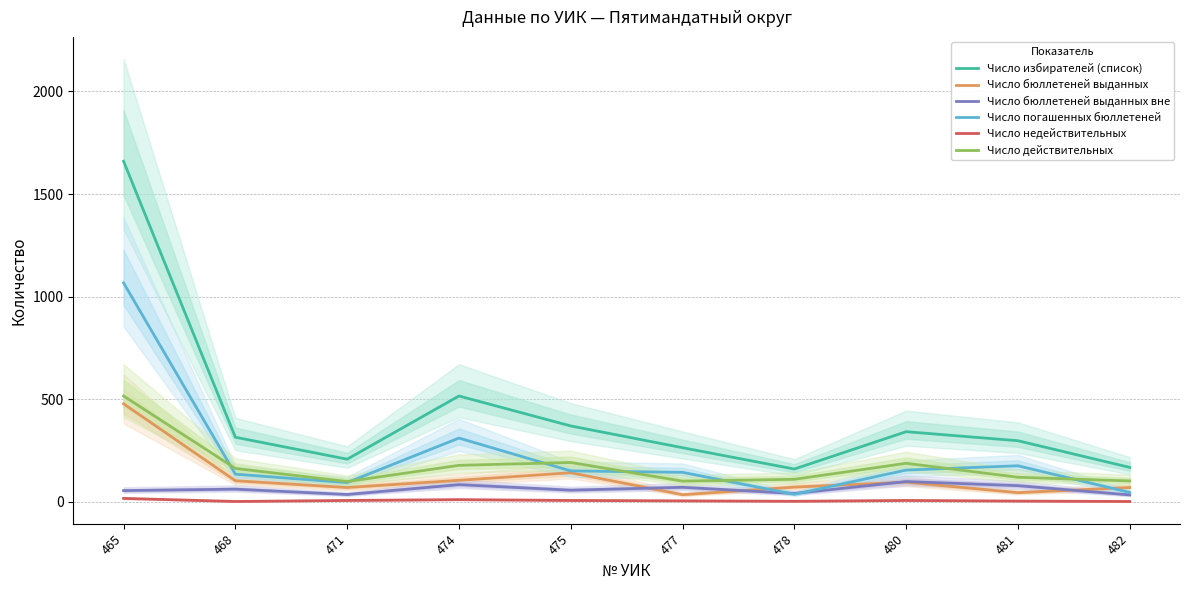

Reading left to right, transcribe all the data shown in this chart.

Число избирателей (список): 1660	315	208	516	370	264	160	342	298	168
Число бюллетеней выданных: 478	103	70	105	142	35	72	96	45	70
Число бюллетеней выданных вне: 55	62	36	84	57	71	41	99	79	34
Число погашенных бюллетеней: 1067	135	94	311	151	144	37	155	176	46
Число недействительных: 17	2	7	11	7	5	3	7	4	2
Число действительных: 516	163	99	178	192	101	110	188	120	102